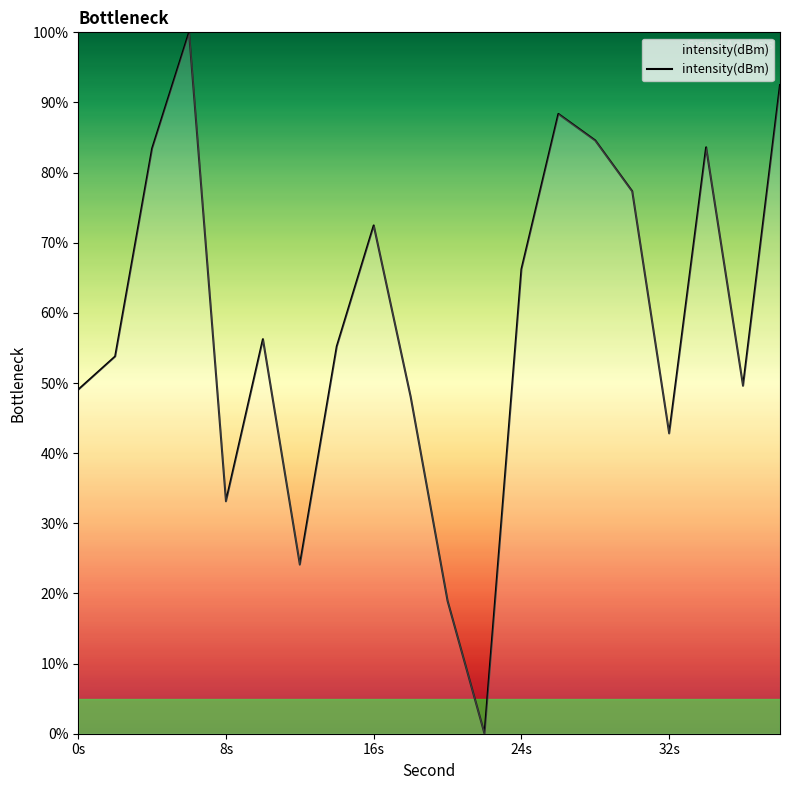

What is the difference between the maximum and minimum values?

100.0